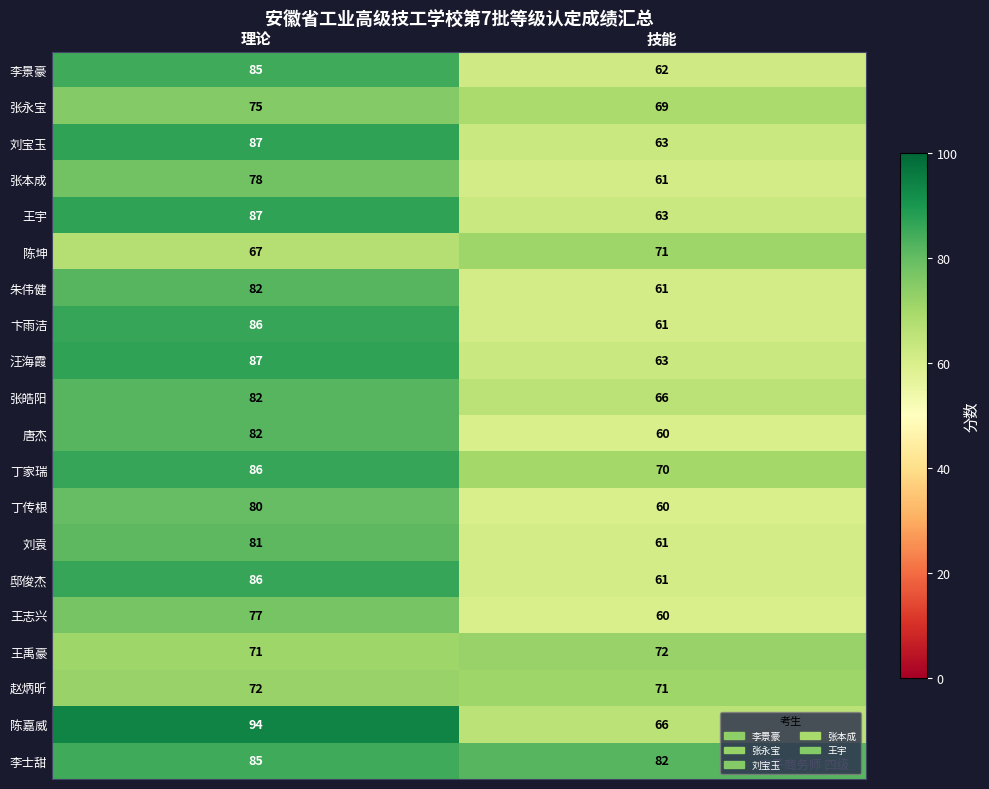

How many data points does each series have?

2